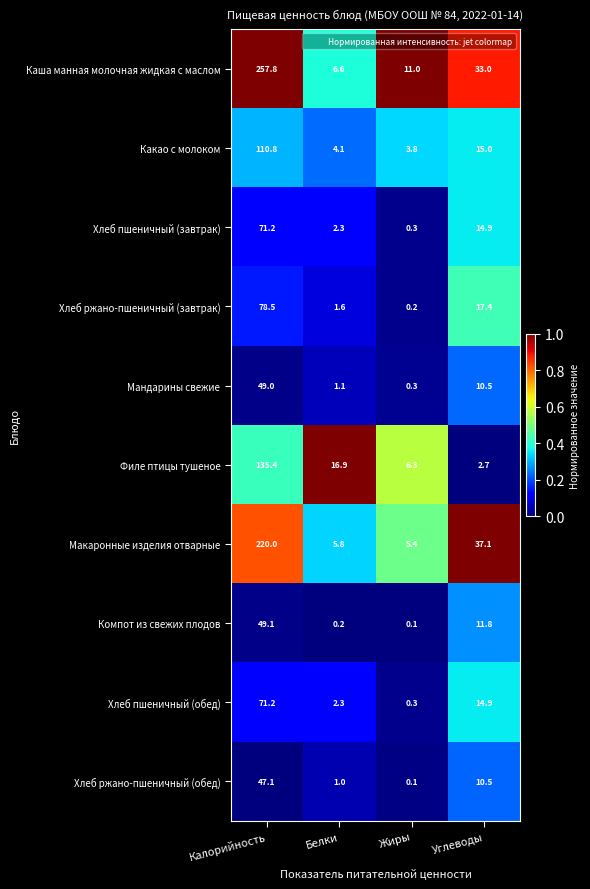

What is the greatest value displayed?

257.8